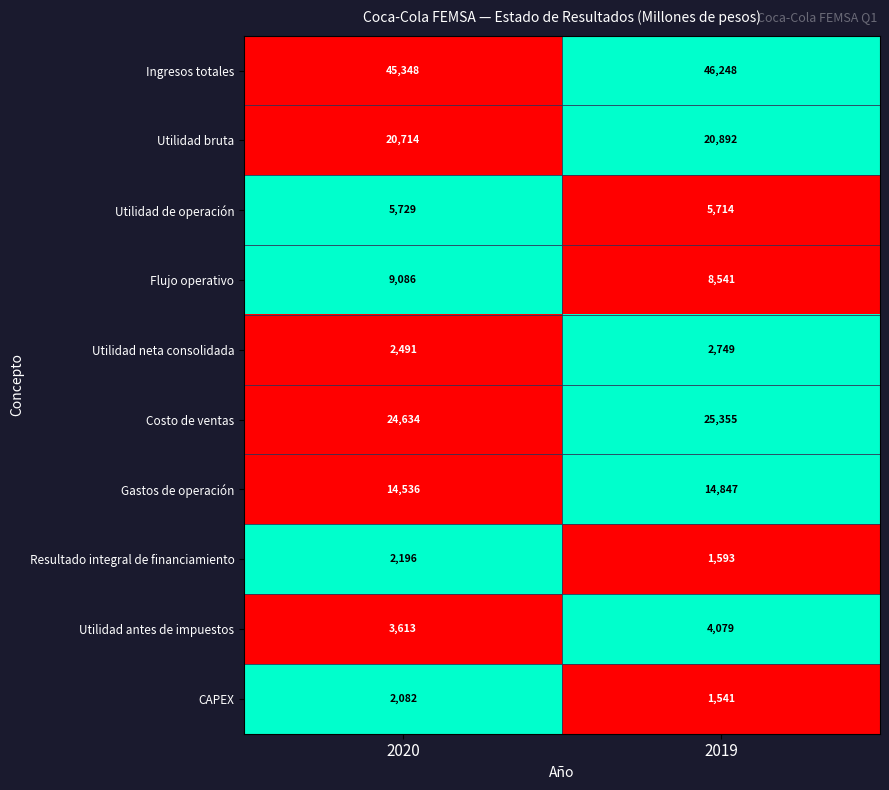

What is the sum of the Gastos de operación values at 2020 and 2019?

29383